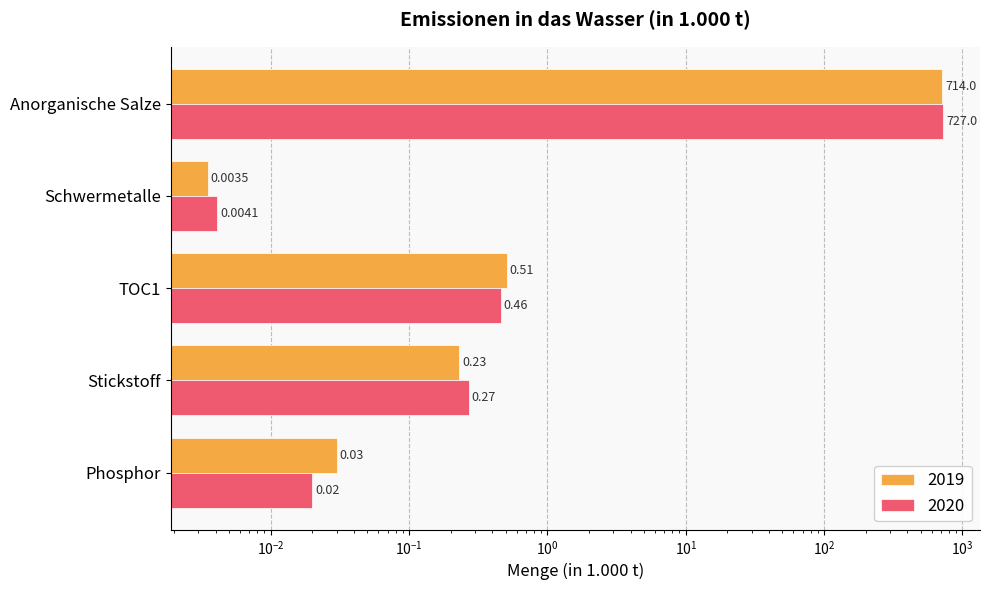

Between Phosphor and Stickstoff, which is larger?

Stickstoff